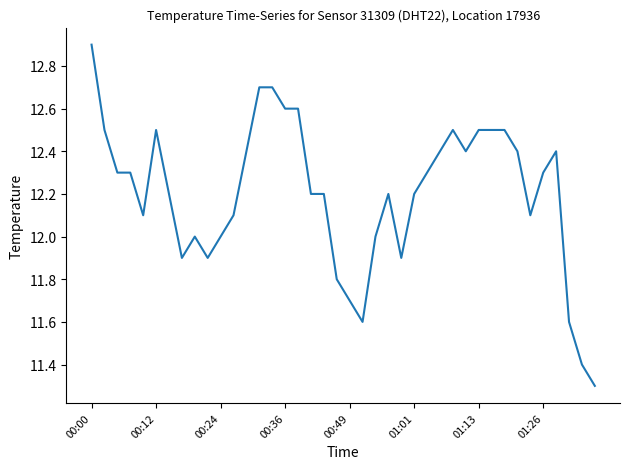

Reading left to right, transcribe all the data shown in this chart.

12.9	12.5	12.3	12.3	12.1	12.5	12.2	11.9	12.0	11.9	12.0	12.1	12.4	12.7	12.7	12.6	12.6	12.2	12.2	11.8	11.7	11.6	12.0	12.2	11.9	12.2	12.3	12.4	12.5	12.4	12.5	12.5	12.5	12.4	12.1	12.3	12.4	11.6	11.4	11.3